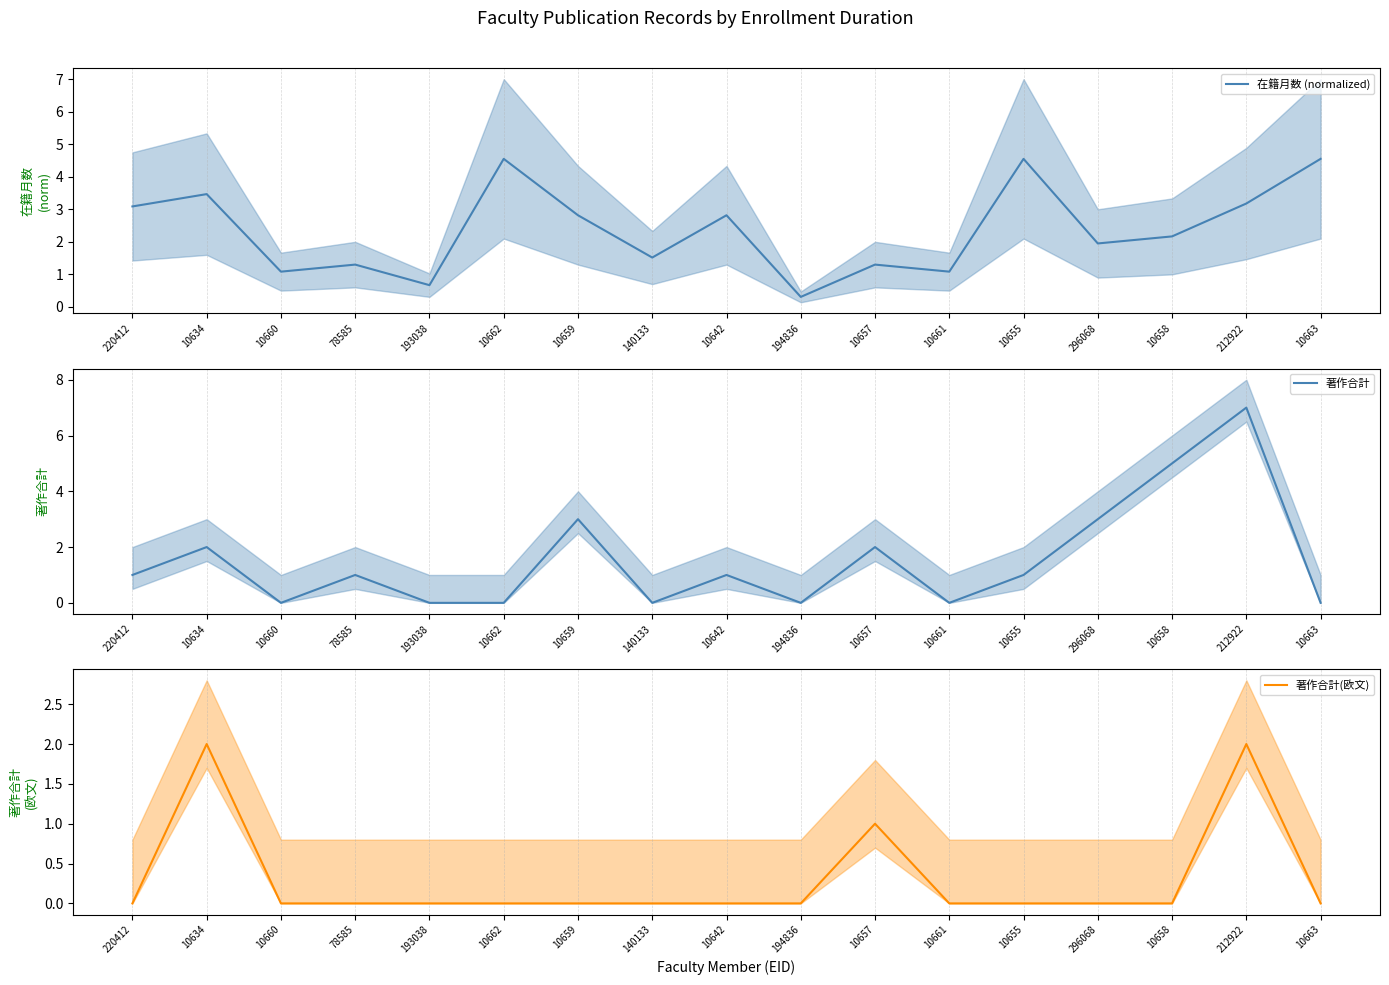

Between 10634 and 194836, which series saw the biggest shift?

在籍月数 (normalized)